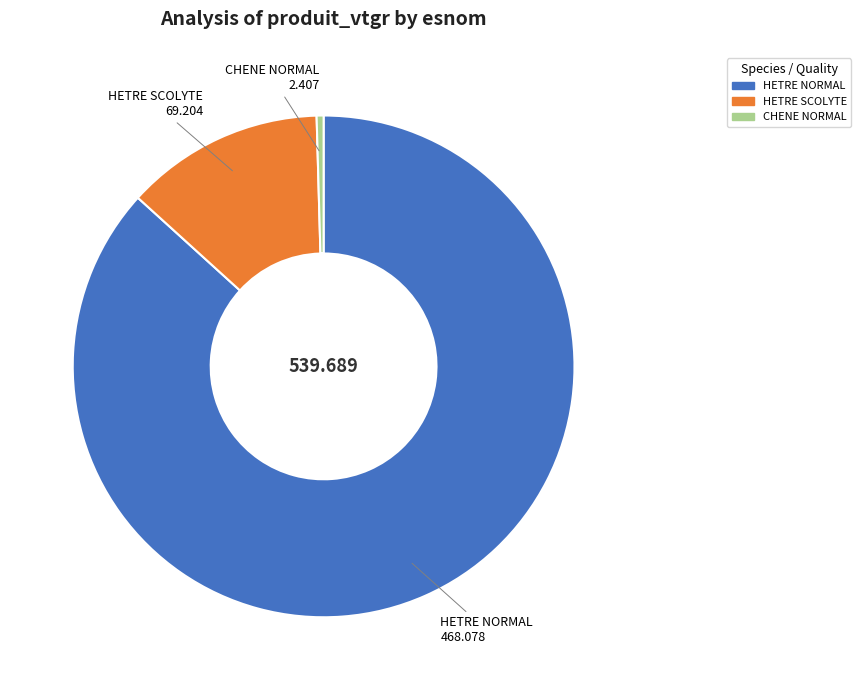

Between HETRE SCOLYTE and CHENE NORMAL, which is larger?

HETRE SCOLYTE